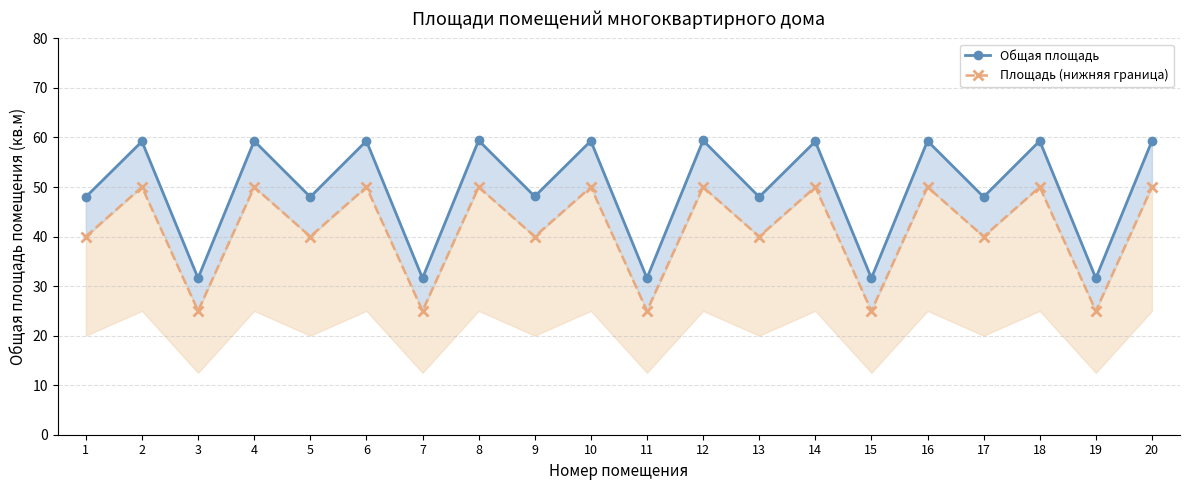

Which series changed the most between 6 and 13?

Общая площадь